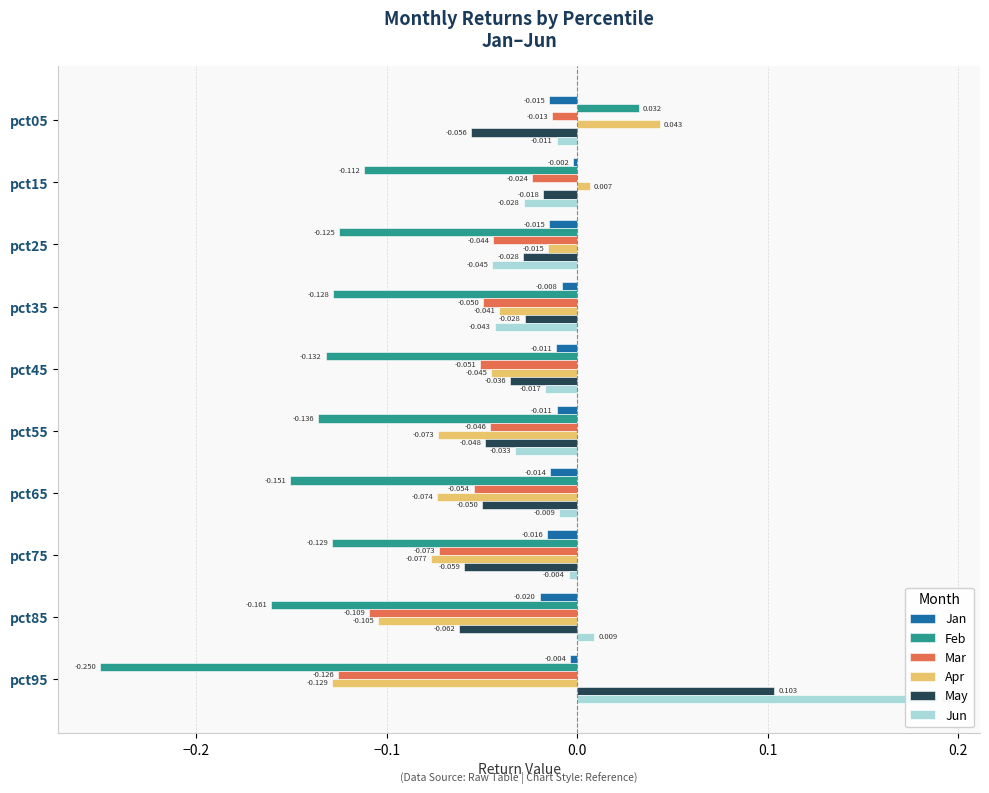

How many distinct data groups are displayed?

6